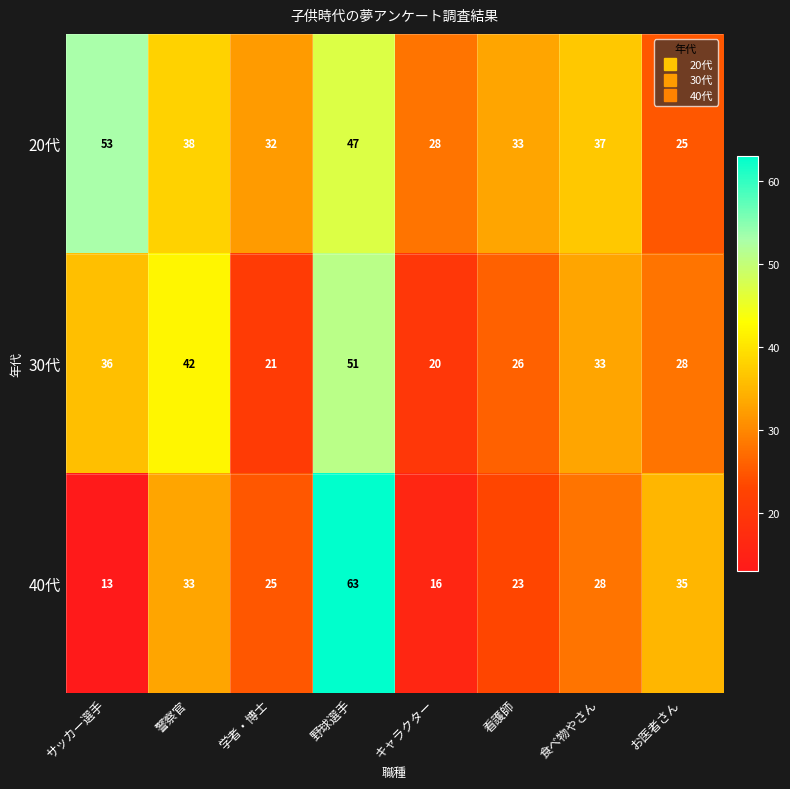

What is the approximate value of 30代 at お医者さん, to the nearest 5?

30